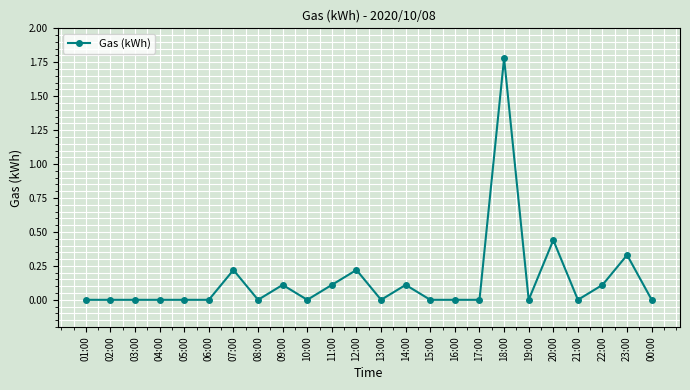

Which category has the highest value across all series?

18:00